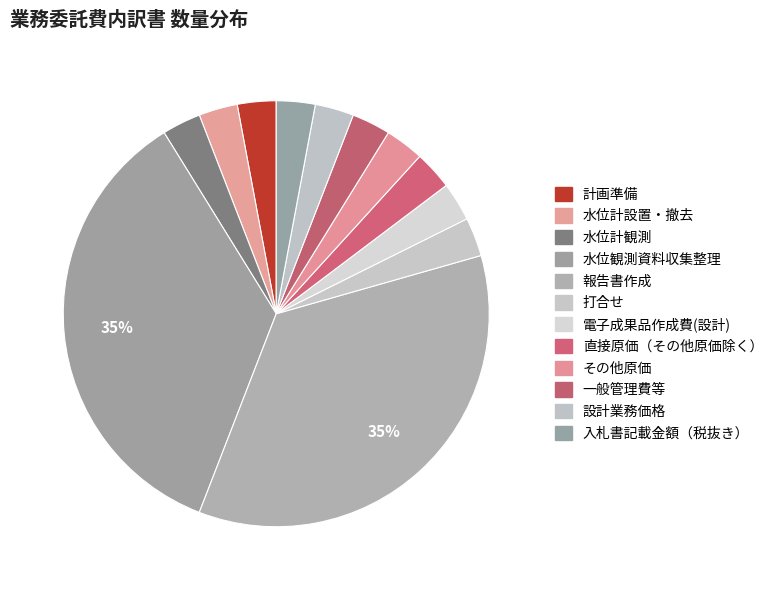

Does any single category account for the majority?

No